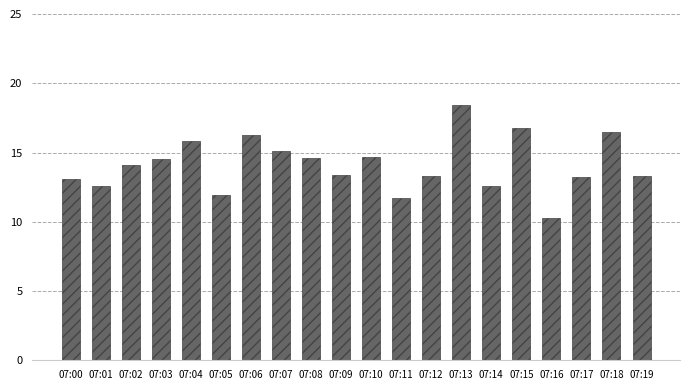

Are the bars grouped side by side (vs. stacked)?

No